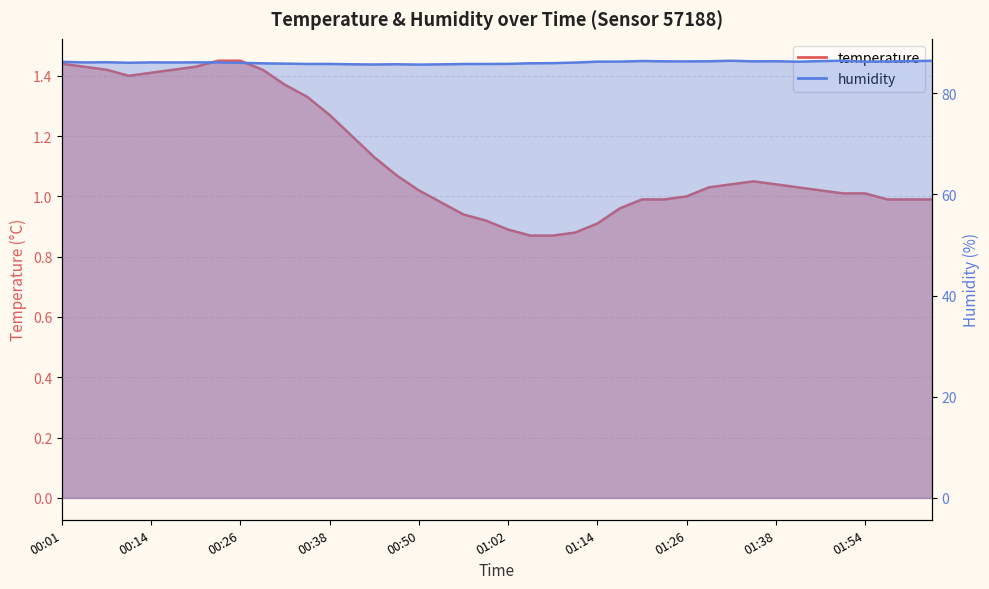

True or false: humidity and temperature cross at least once.

False